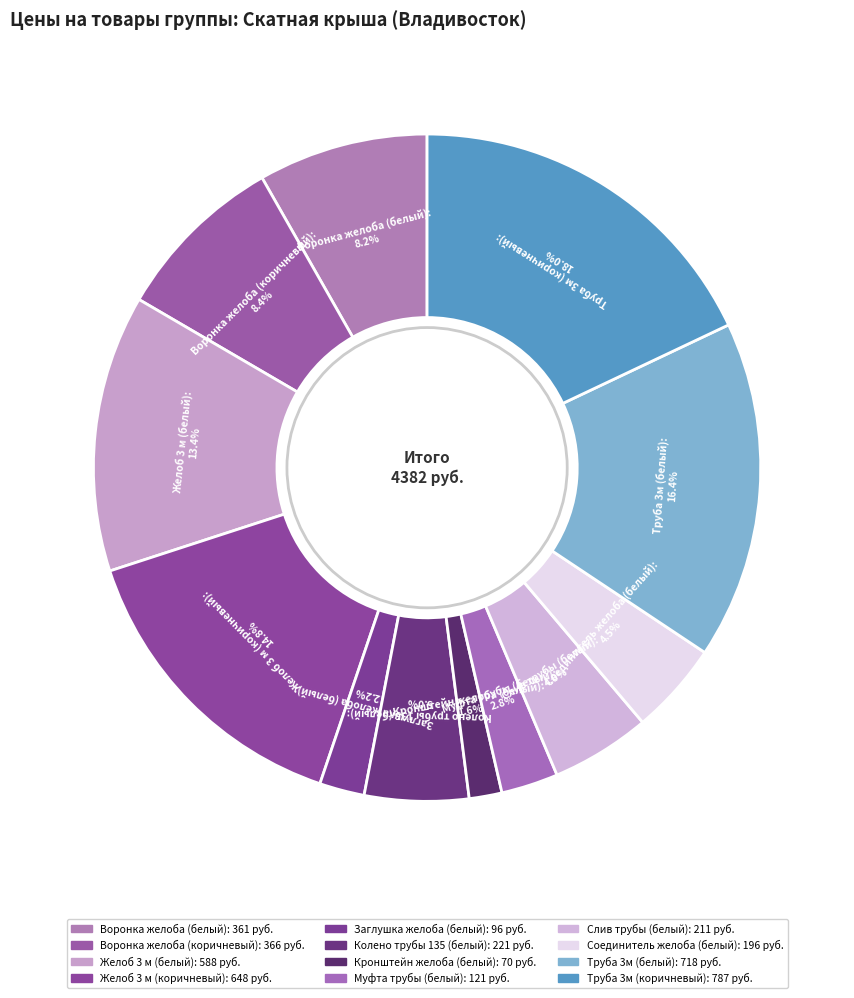

Does Труба 3м (белый) represent more than half of the total?

No